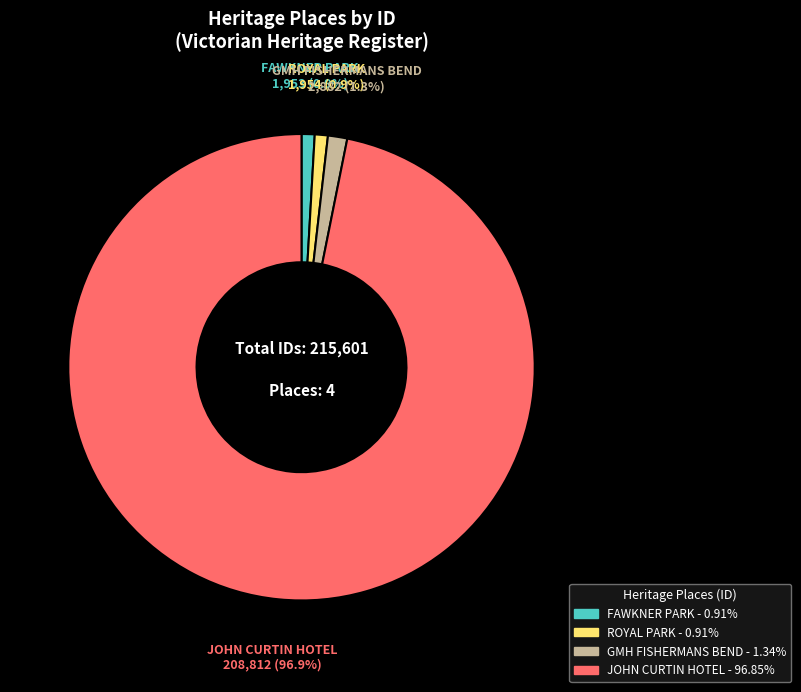

To the nearest percent, what is the difference between the FAWKNER PARK and JOHN CURTIN HOTEL slice percentages?

96%